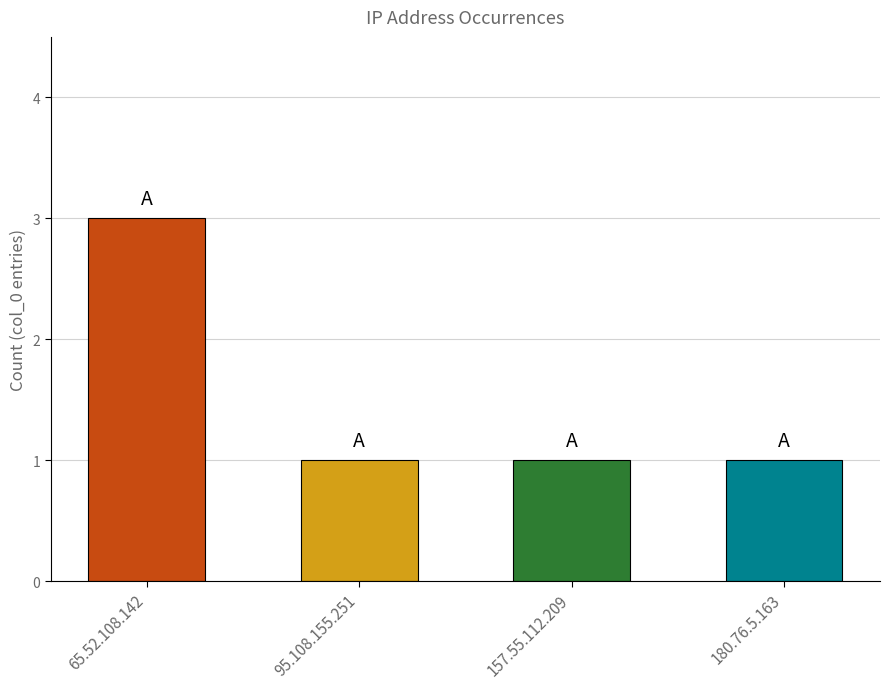

The chart shows a value of 2 at 157.55.112.209. True or false?

False